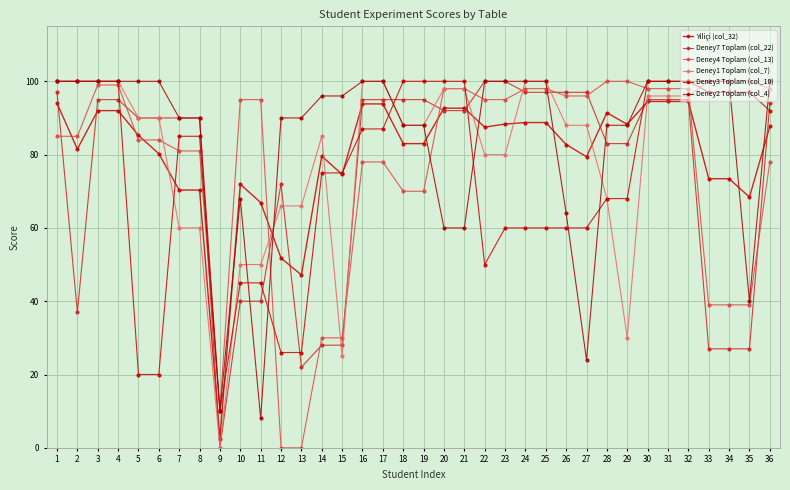

List the labels in order of Deney1 Toplam (col_7) value, smallest first.

9, 15, 29, 10, 11, 7, 8, 12, 13, 28, 22, 23, 14, 18, 19, 26, 27, 5, 6, 30, 31, 32, 20, 21, 36, 1, 2, 3, 4, 16, 17, 24, 25, 33, 34, 35